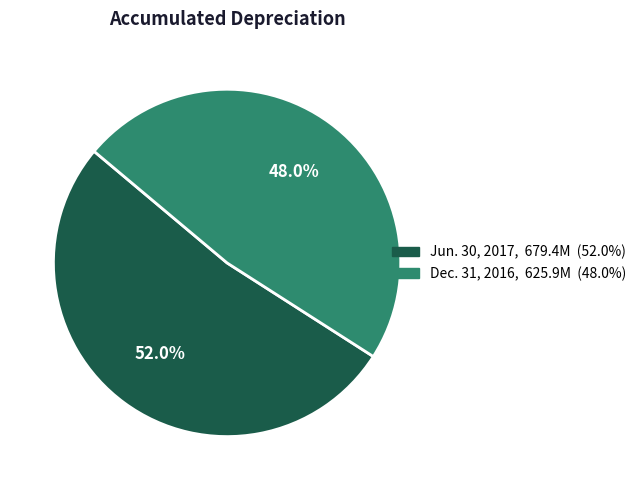

Count the number of slices in the pie.

2